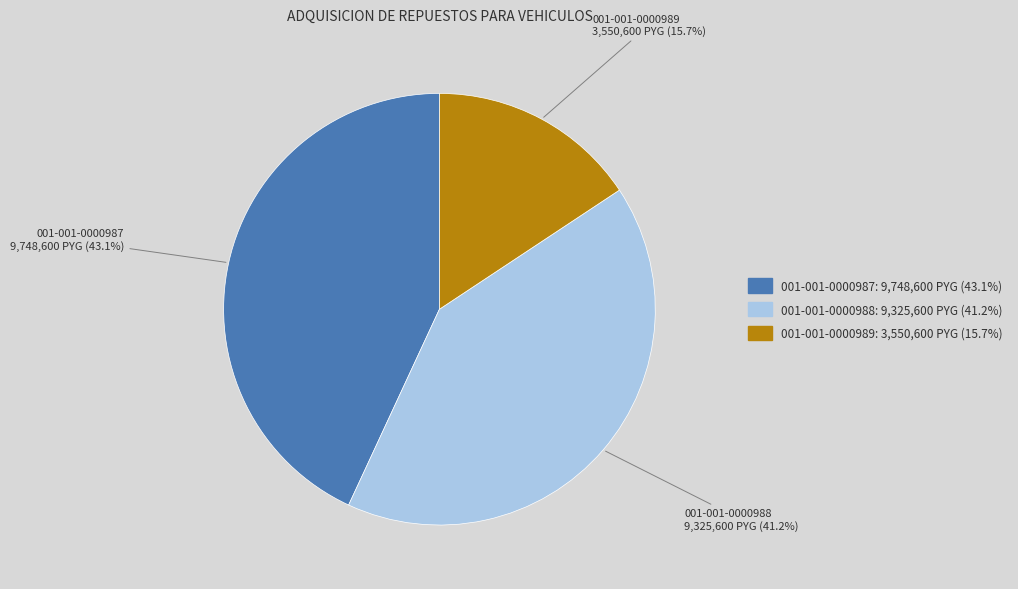

To the nearest percent, what percentage of the pie is 001-001-0000989?

16%